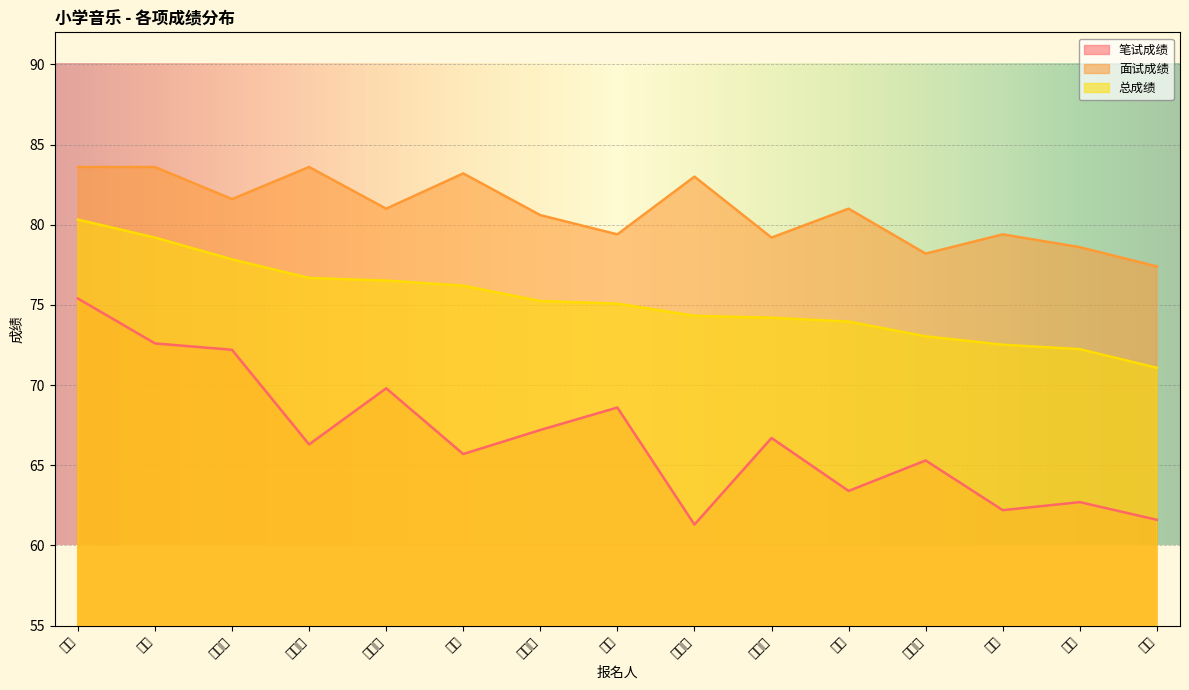

What are all the series names shown in the legend?

笔试成绩, 面试成绩, 总成绩